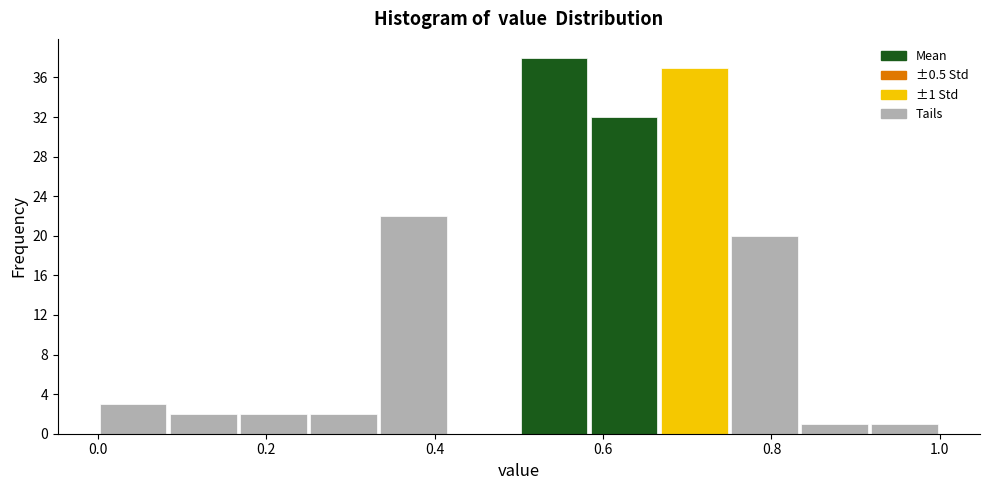

Over which range of the x-axis is the bar tallest?

0.50 to 0.58